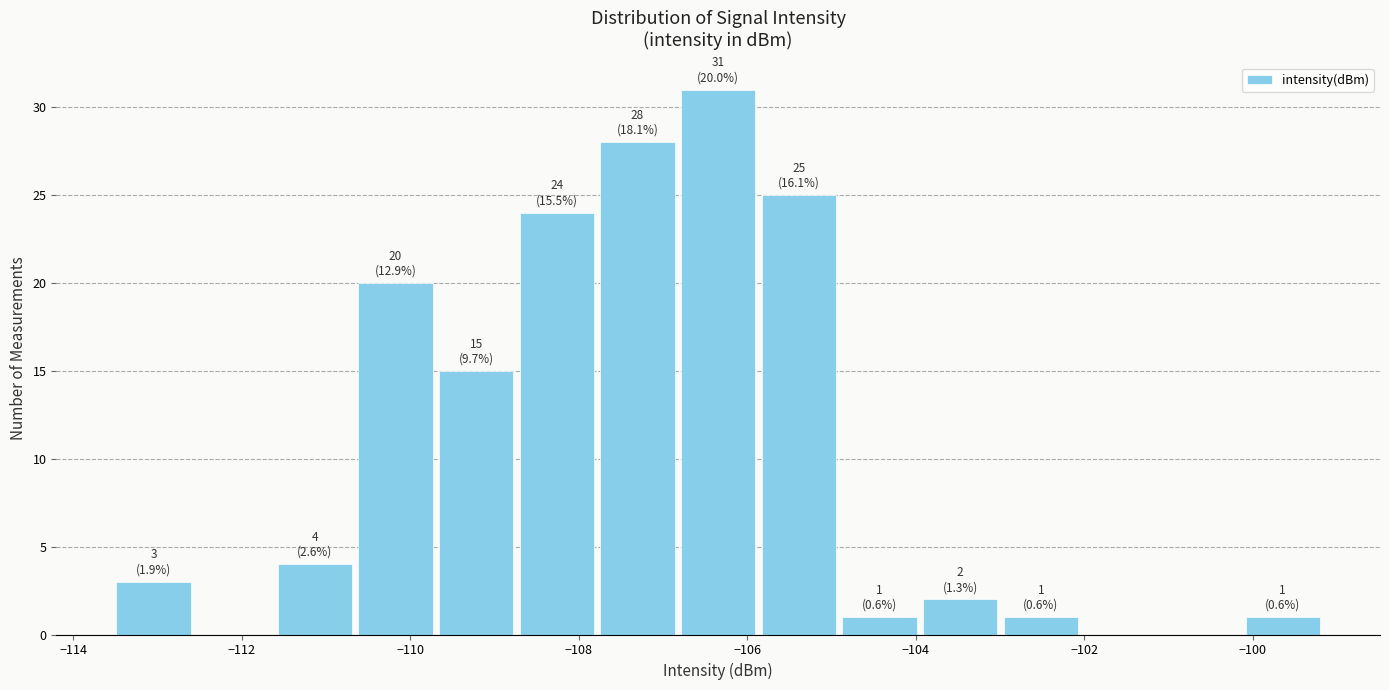

Which range on the x-axis has the tallest bar?

-106.8 to -105.8